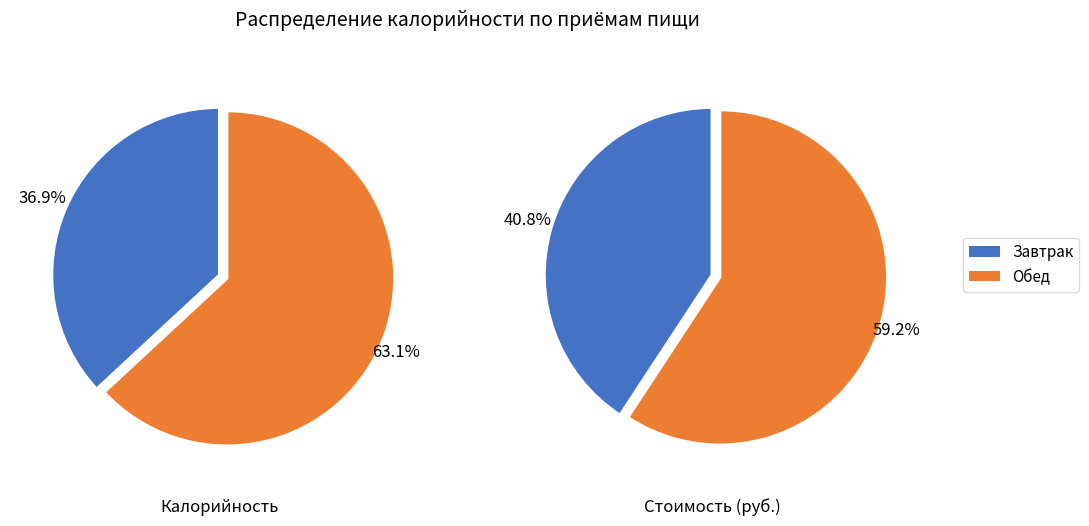

Is there any slice that represents more than half of the pie?

Yes